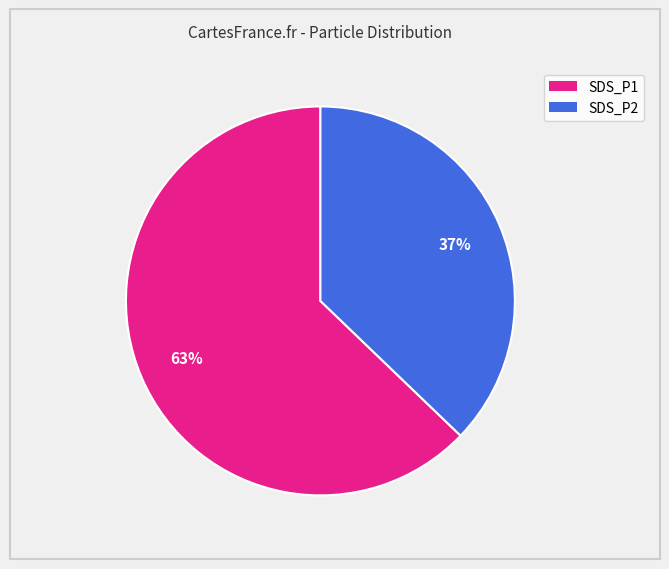

Which slice is the largest?

SDS_P1